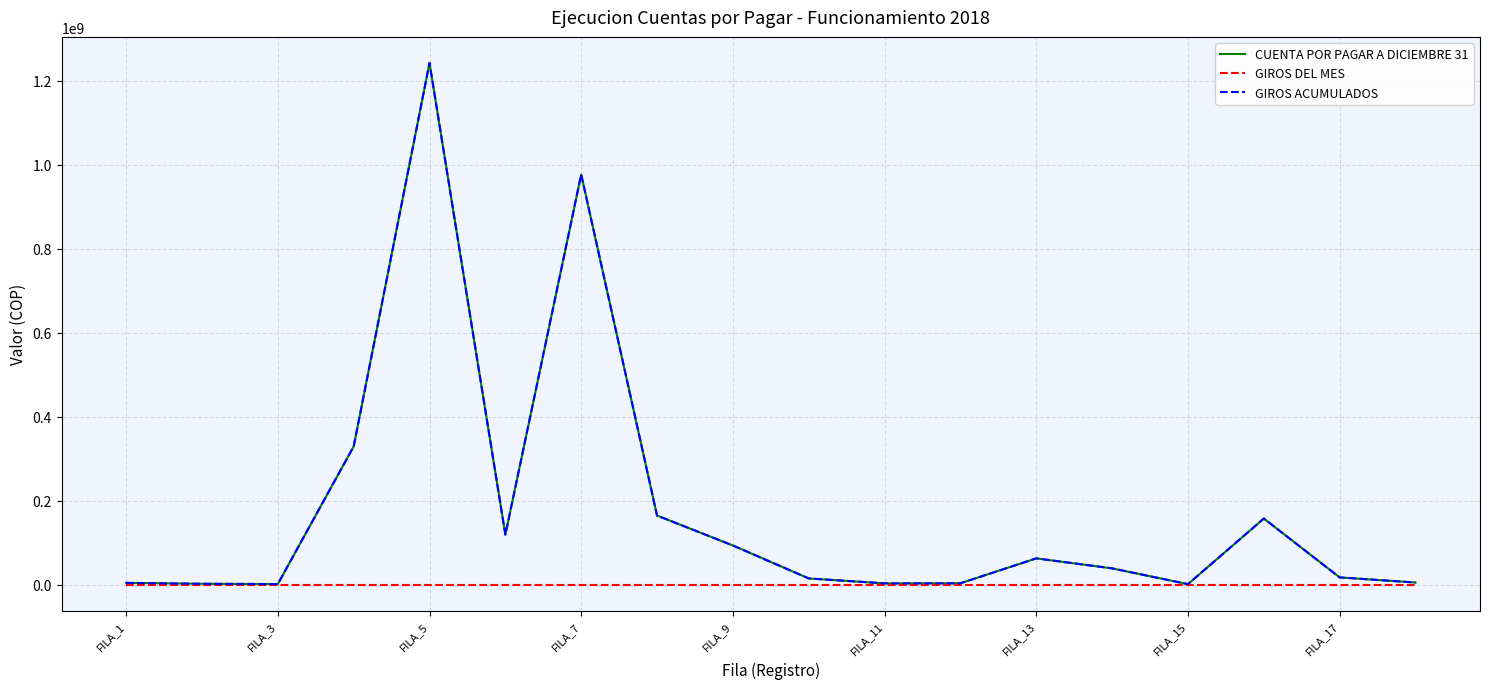

Does the chart display data point markers on the line(s)?

No